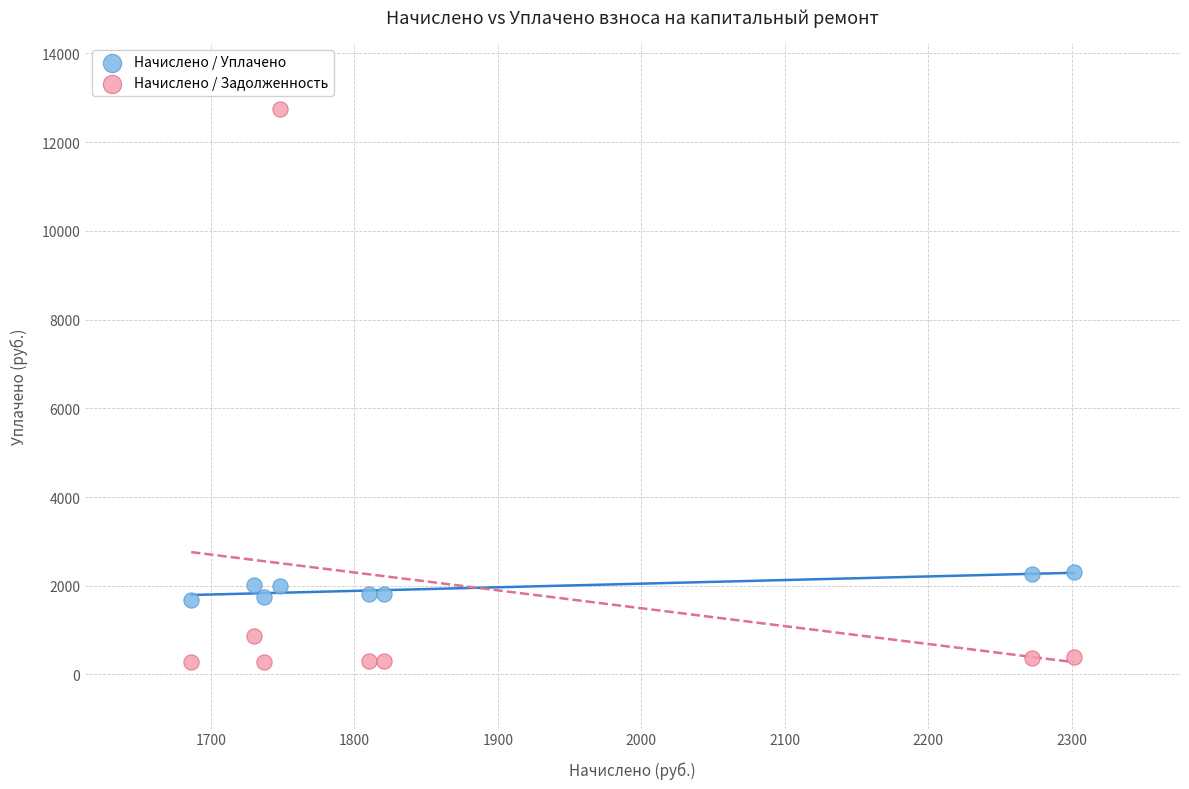

Which series reaches the minimum Y coordinate?

Начислено / Задолженность